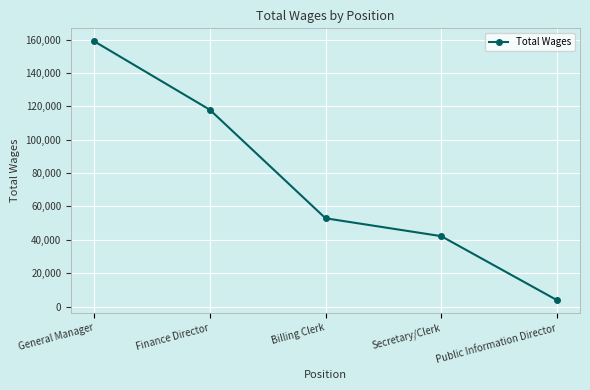

What is the change in value from General Manager to Finance Director?

-41039